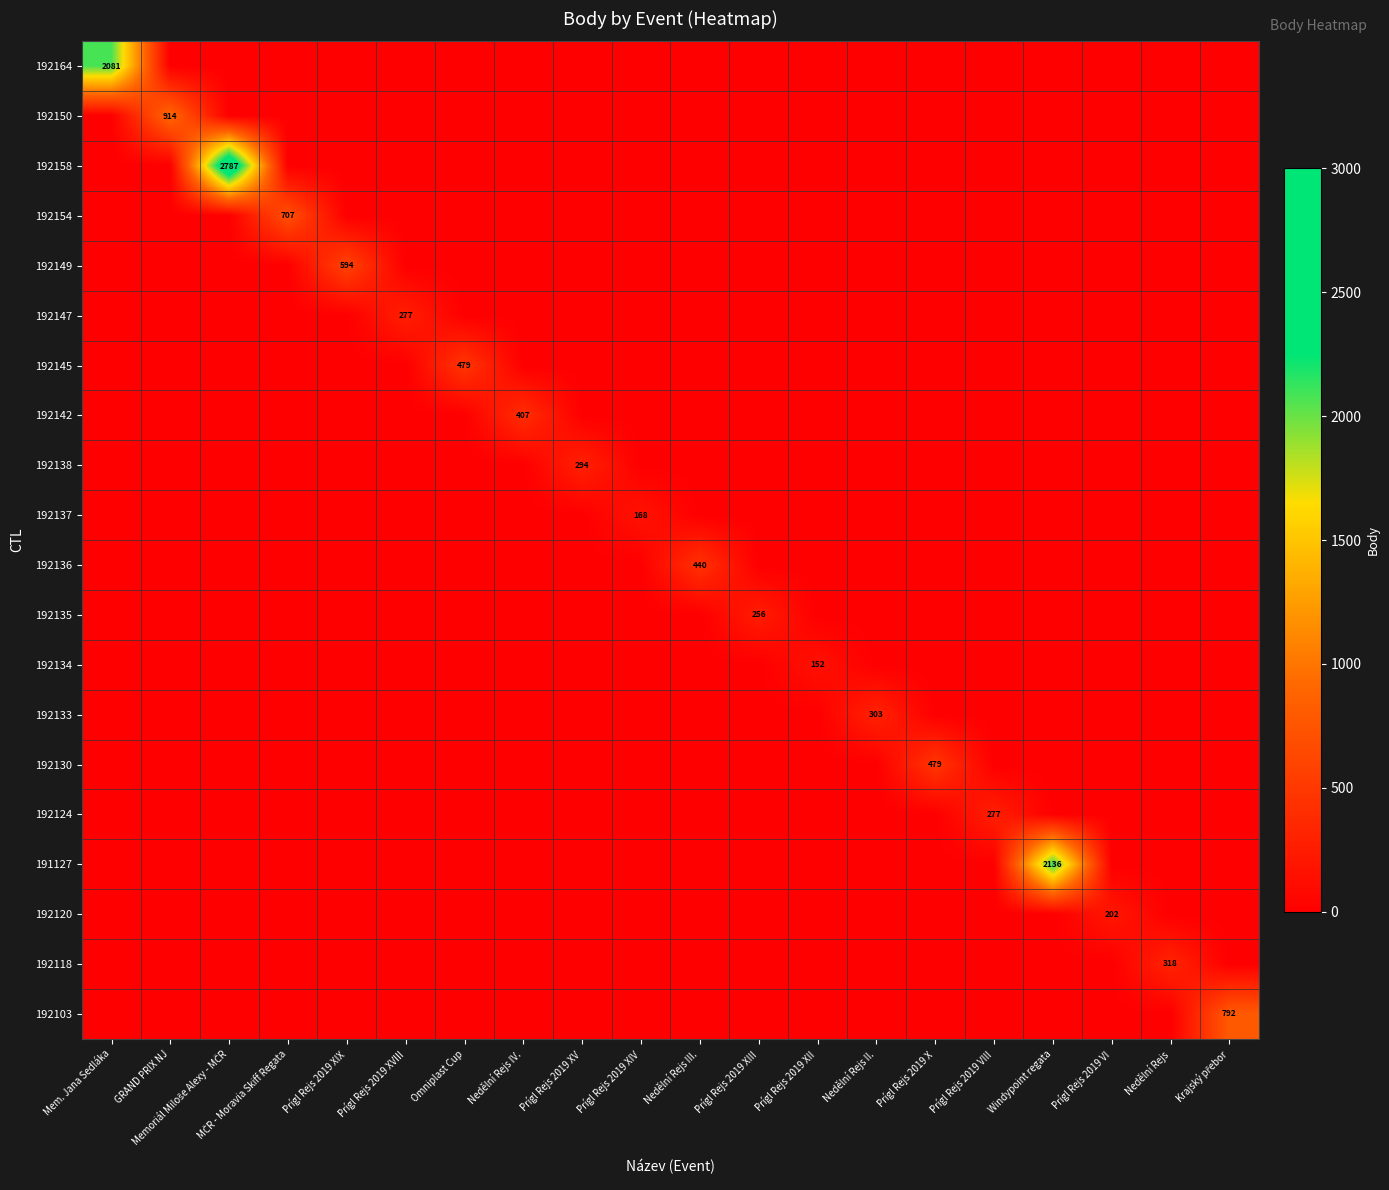

The 192142 series shows 531 at Nedělní Rejs IV.. True or false?

False